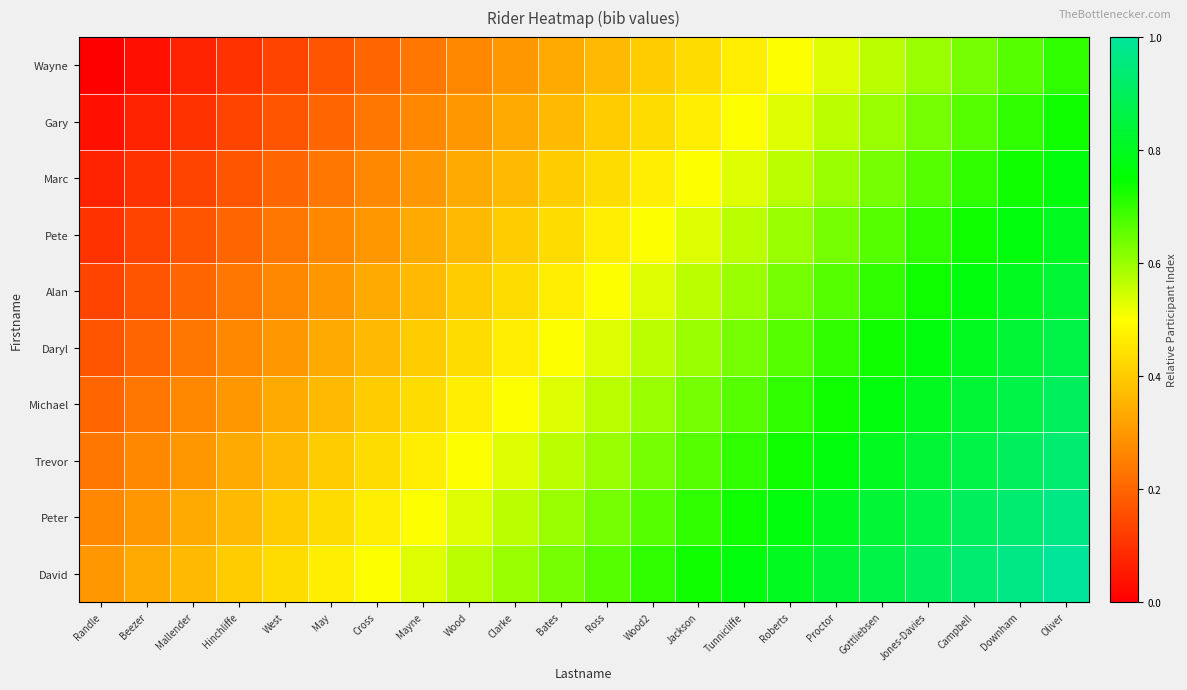

Reading left to right, extract all data points from this chart.

Wayne: Randle=0.0	Beezer=0.0	Mallender=0.1	Hinchliffe=0.1	West=0.1	May=0.2	Cross=0.2	Mayne=0.2	Wood=0.3	Clarke=0.3	Bates=0.3	Ross=0.4	Wood2=0.4	Jackson=0.4	Tunnicliffe=0.5	Roberts=0.5	Proctor=0.5	Gottliebsen=0.6	Jones-Davies=0.6	Campbell=0.6	Downham=0.7	Oliver=0.7
Gary: Randle=0.0	Beezer=0.1	Mallender=0.1	Hinchliffe=0.1	West=0.2	May=0.2	Cross=0.2	Mayne=0.3	Wood=0.3	Clarke=0.3	Bates=0.4	Ross=0.4	Wood2=0.4	Jackson=0.5	Tunnicliffe=0.5	Roberts=0.5	Proctor=0.6	Gottliebsen=0.6	Jones-Davies=0.6	Campbell=0.7	Downham=0.7	Oliver=0.7
Marc: Randle=0.1	Beezer=0.1	Mallender=0.1	Hinchliffe=0.2	West=0.2	May=0.2	Cross=0.3	Mayne=0.3	Wood=0.3	Clarke=0.4	Bates=0.4	Ross=0.4	Wood2=0.5	Jackson=0.5	Tunnicliffe=0.5	Roberts=0.6	Proctor=0.6	Gottliebsen=0.6	Jones-Davies=0.7	Campbell=0.7	Downham=0.7	Oliver=0.8
Pete: Randle=0.1	Beezer=0.1	Mallender=0.2	Hinchliffe=0.2	West=0.2	May=0.3	Cross=0.3	Mayne=0.3	Wood=0.4	Clarke=0.4	Bates=0.4	Ross=0.5	Wood2=0.5	Jackson=0.5	Tunnicliffe=0.6	Roberts=0.6	Proctor=0.6	Gottliebsen=0.7	Jones-Davies=0.7	Campbell=0.7	Downham=0.8	Oliver=0.8
Alan: Randle=0.1	Beezer=0.2	Mallender=0.2	Hinchliffe=0.2	West=0.3	May=0.3	Cross=0.3	Mayne=0.4	Wood=0.4	Clarke=0.4	Bates=0.5	Ross=0.5	Wood2=0.5	Jackson=0.6	Tunnicliffe=0.6	Roberts=0.6	Proctor=0.7	Gottliebsen=0.7	Jones-Davies=0.7	Campbell=0.8	Downham=0.8	Oliver=0.8
Daryl: Randle=0.2	Beezer=0.2	Mallender=0.2	Hinchliffe=0.3	West=0.3	May=0.3	Cross=0.4	Mayne=0.4	Wood=0.4	Clarke=0.5	Bates=0.5	Ross=0.5	Wood2=0.6	Jackson=0.6	Tunnicliffe=0.6	Roberts=0.7	Proctor=0.7	Gottliebsen=0.7	Jones-Davies=0.8	Campbell=0.8	Downham=0.8	Oliver=0.9
Michael: Randle=0.2	Beezer=0.2	Mallender=0.3	Hinchliffe=0.3	West=0.3	May=0.4	Cross=0.4	Mayne=0.4	Wood=0.5	Clarke=0.5	Bates=0.5	Ross=0.6	Wood2=0.6	Jackson=0.6	Tunnicliffe=0.7	Roberts=0.7	Proctor=0.7	Gottliebsen=0.8	Jones-Davies=0.8	Campbell=0.8	Downham=0.9	Oliver=0.9
Trevor: Randle=0.2	Beezer=0.3	Mallender=0.3	Hinchliffe=0.3	West=0.4	May=0.4	Cross=0.4	Mayne=0.5	Wood=0.5	Clarke=0.5	Bates=0.6	Ross=0.6	Wood2=0.6	Jackson=0.7	Tunnicliffe=0.7	Roberts=0.7	Proctor=0.8	Gottliebsen=0.8	Jones-Davies=0.8	Campbell=0.9	Downham=0.9	Oliver=0.9
Peter: Randle=0.3	Beezer=0.3	Mallender=0.3	Hinchliffe=0.4	West=0.4	May=0.4	Cross=0.5	Mayne=0.5	Wood=0.5	Clarke=0.6	Bates=0.6	Ross=0.6	Wood2=0.7	Jackson=0.7	Tunnicliffe=0.7	Roberts=0.8	Proctor=0.8	Gottliebsen=0.8	Jones-Davies=0.9	Campbell=0.9	Downham=0.9	Oliver=1.0
David: Randle=0.3	Beezer=0.3	Mallender=0.4	Hinchliffe=0.4	West=0.4	May=0.5	Cross=0.5	Mayne=0.5	Wood=0.6	Clarke=0.6	Bates=0.6	Ross=0.7	Wood2=0.7	Jackson=0.7	Tunnicliffe=0.8	Roberts=0.8	Proctor=0.8	Gottliebsen=0.9	Jones-Davies=0.9	Campbell=0.9	Downham=1.0	Oliver=1.0